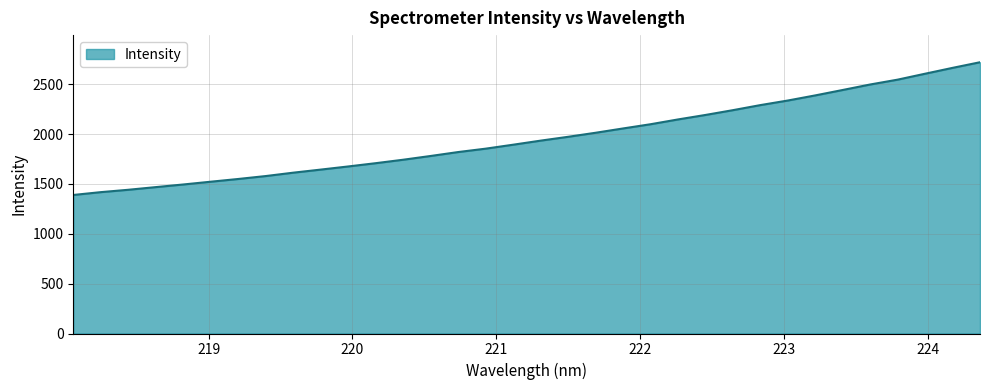

What is the difference between the maximum and minimum values?

1331.7